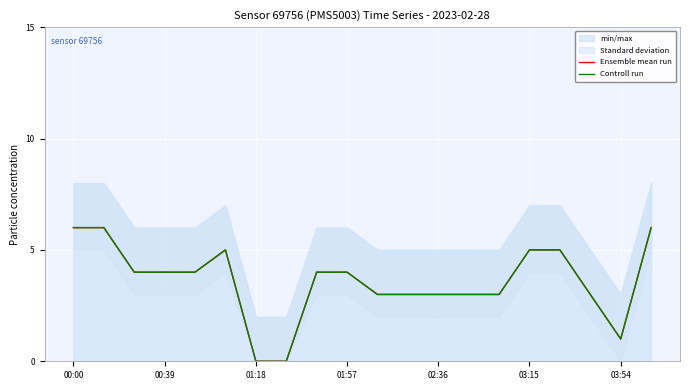

Reading left to right, what are all the values shown in this chart?

Ensemble mean run: 6	6	4	4	4	5	0	0	4	4	3	3	3	3	3	5	5	3	1	6
Controll run: 6	6	4	4	4	5	0	0	4	4	3	3	3	3	3	5	5	3	1	6